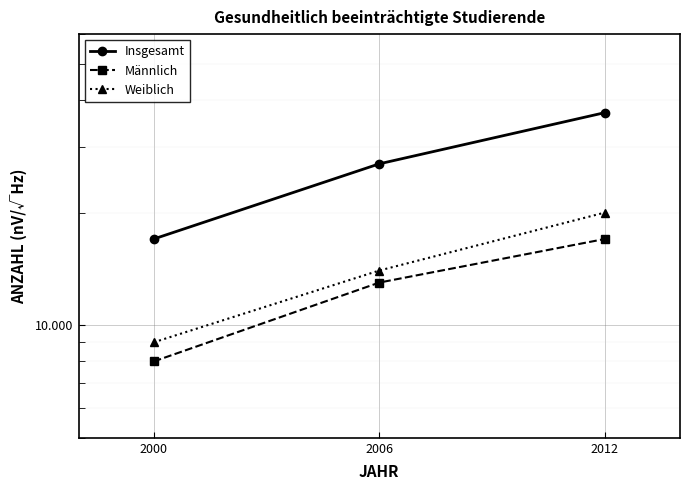

The Männlich series shows 4756 at 2006. True or false?

False